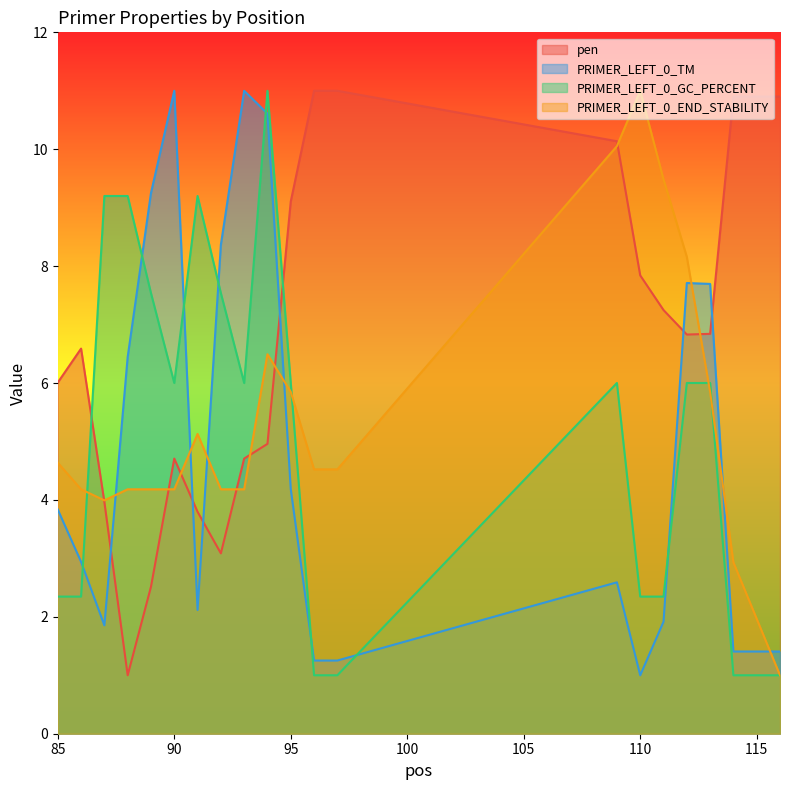

The value of PRIMER_LEFT_0_END_STABILITY at 91 is 5.1. True or false?

True